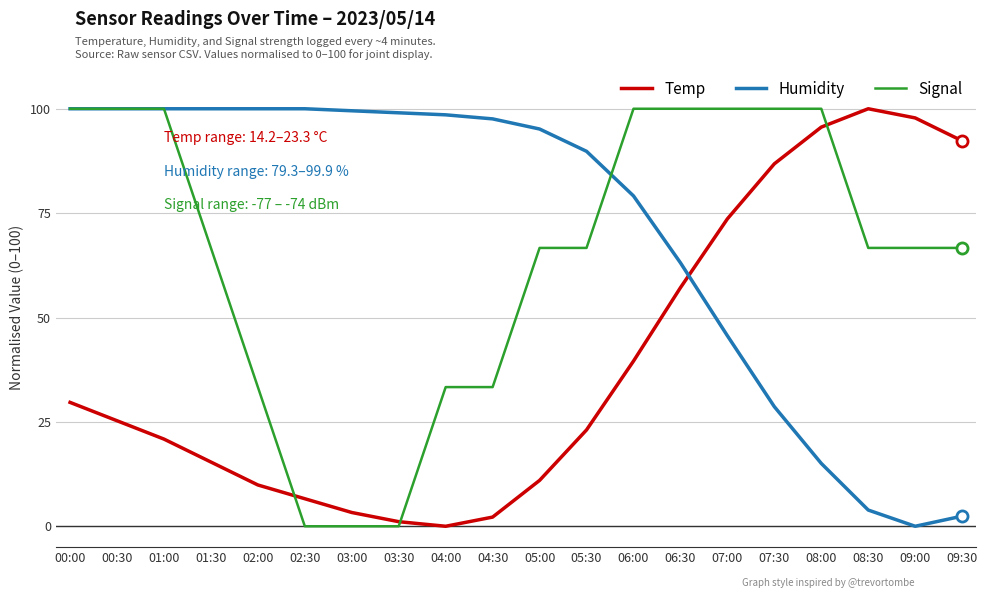

Which series changed the most between 02:30 and 07:00?

Signal